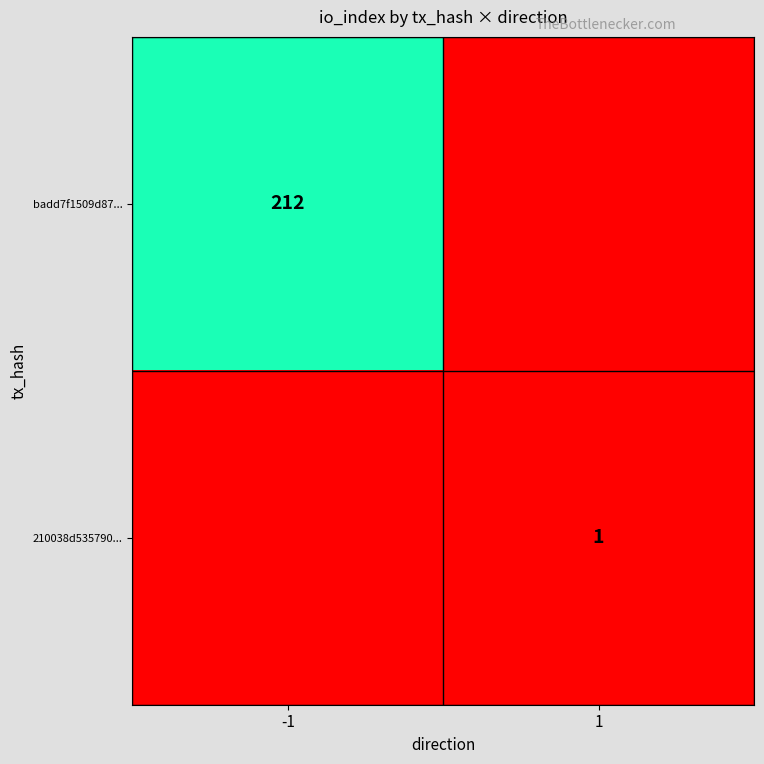

What is the sum of all 210038d535790... values?

1